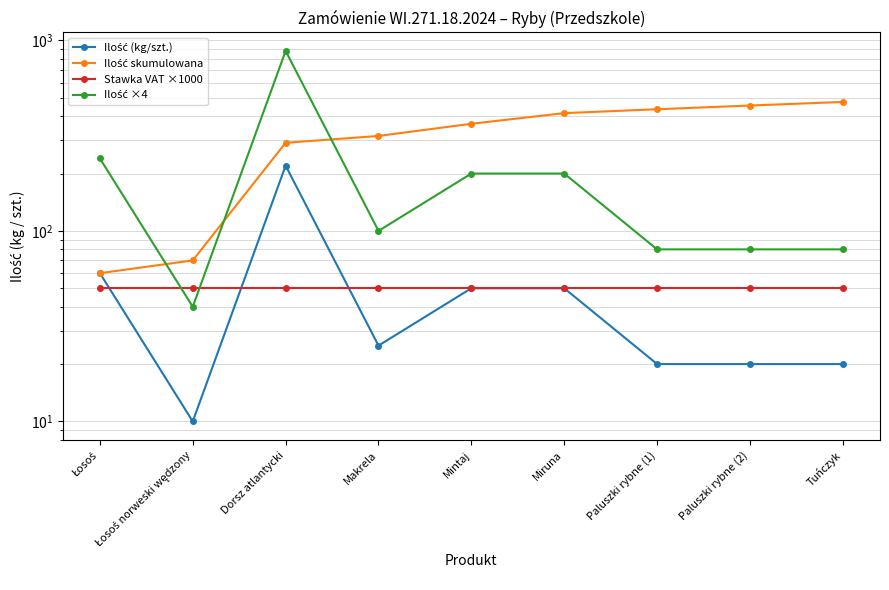

Rank the categories by Ilość (kg/szt.) value from highest to lowest.

Dorsz atlantycki, Łosoś, Mintaj, Miruna, Makrela, Paluszki rybne (1), Paluszki rybne (2), Tuńczyk, Łosoś norweski wędzony